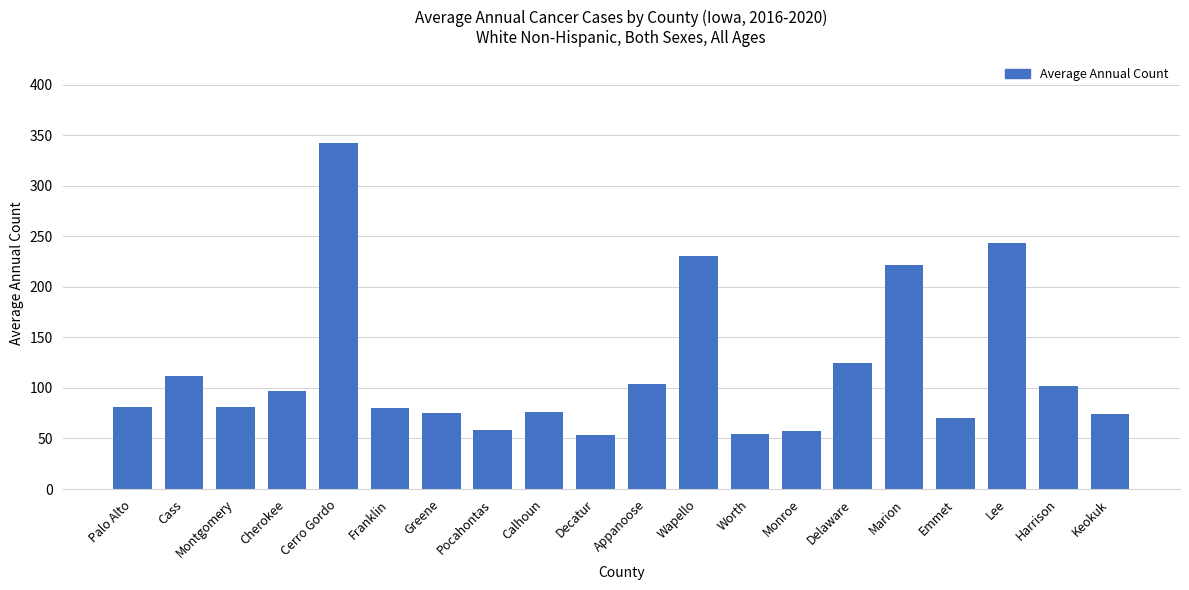

What is the maximum value shown in the chart?

342